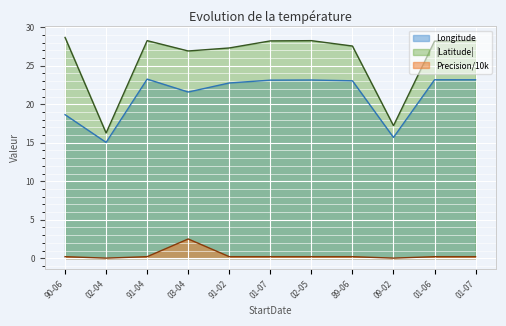

Which series changed the most between 90-06 and 02-05?

Longitude